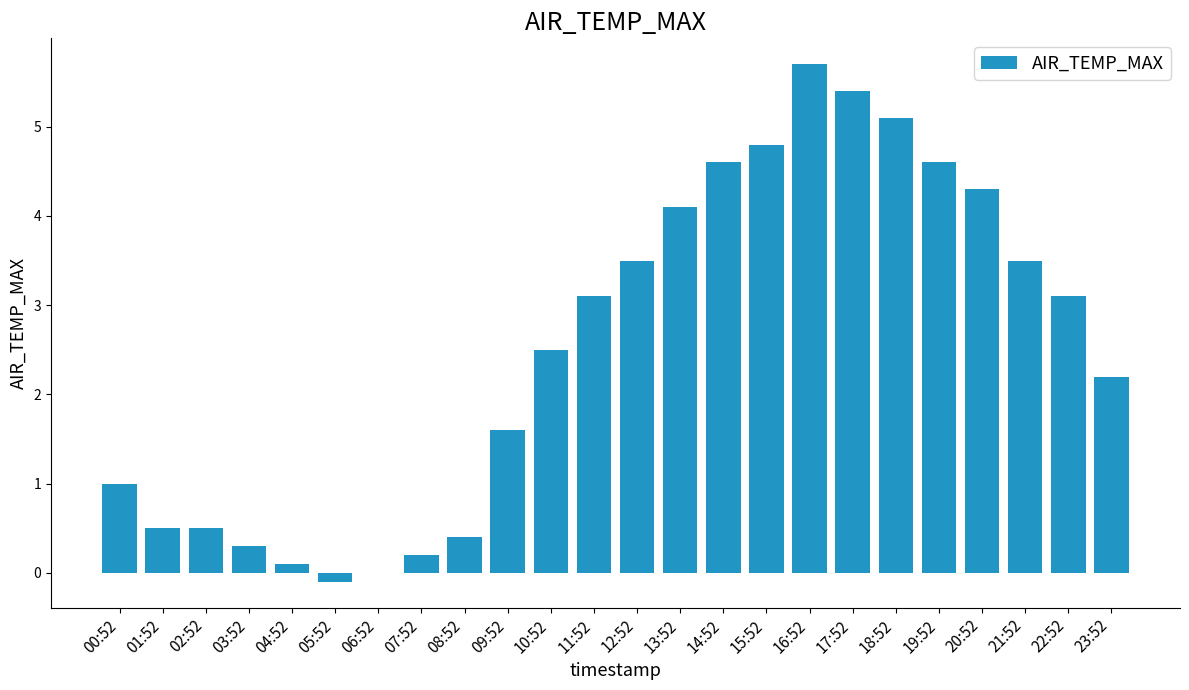

Is it true that the value at 12:52 is 3.5?

True